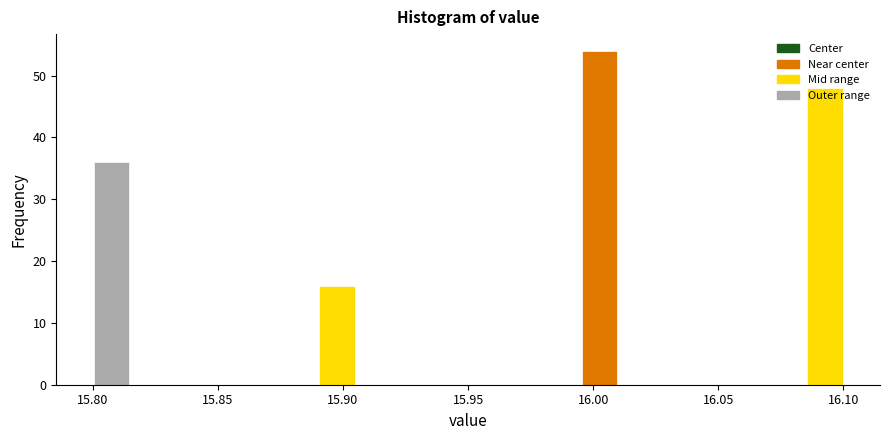

Read against the x-axis, roughly where is the centre of the tallest bar?

16.005